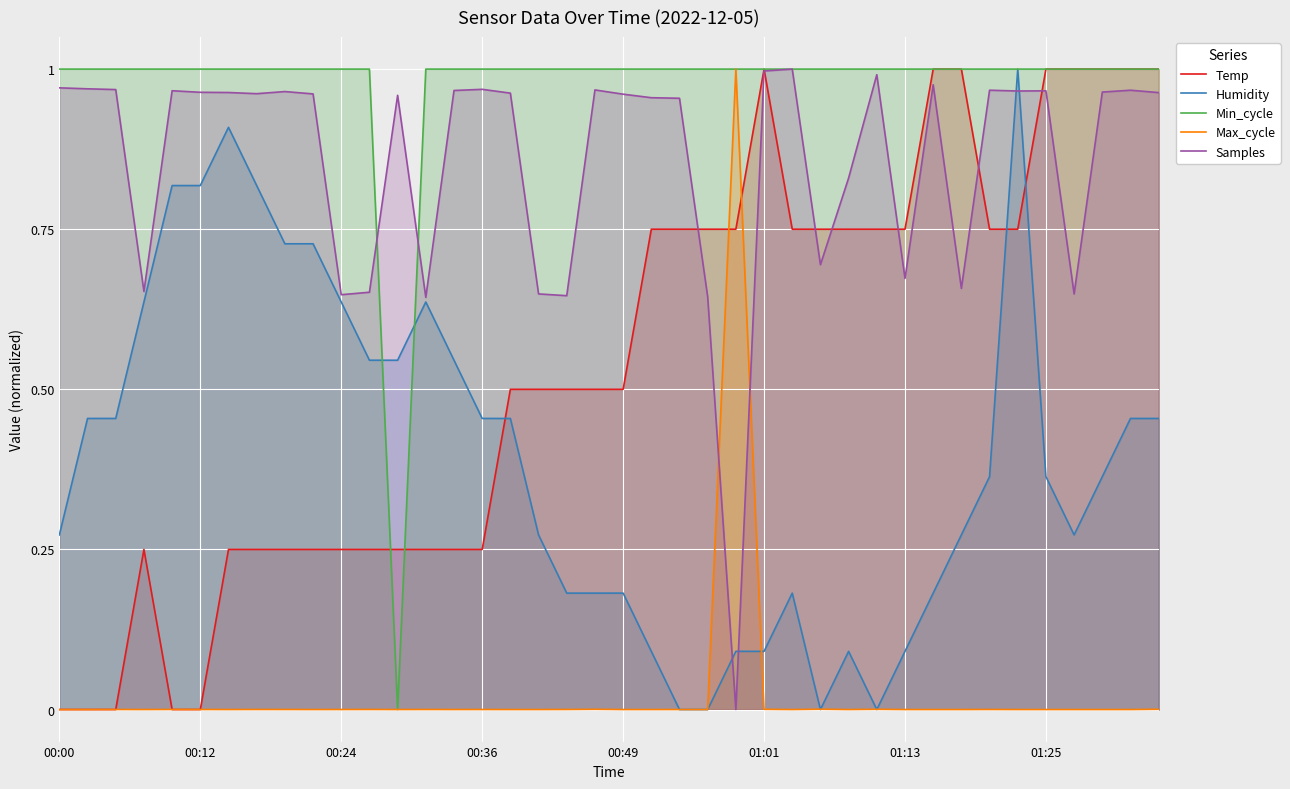

At 27, list the series in order from largest to smallest.

Min_cycle, Temp, Samples, Max_cycle, Humidity